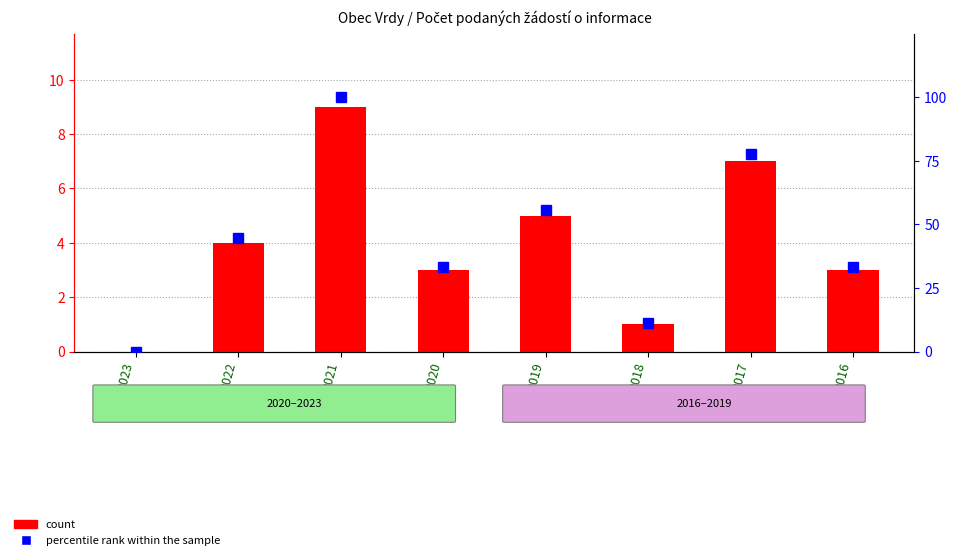

Reading left to right, list all the values displayed in this chart.

count: 0.0	4.0	9.0	3.0	5.0	1.0	7.0	3.0
percentile rank within the sample: 0.0	44.4	100.0	33.3	55.6	11.1	77.8	33.3